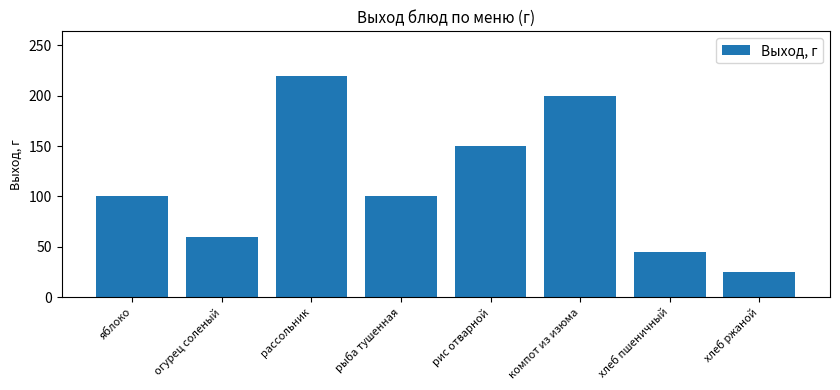

True or false: the data shows 33 at яблоко.

False